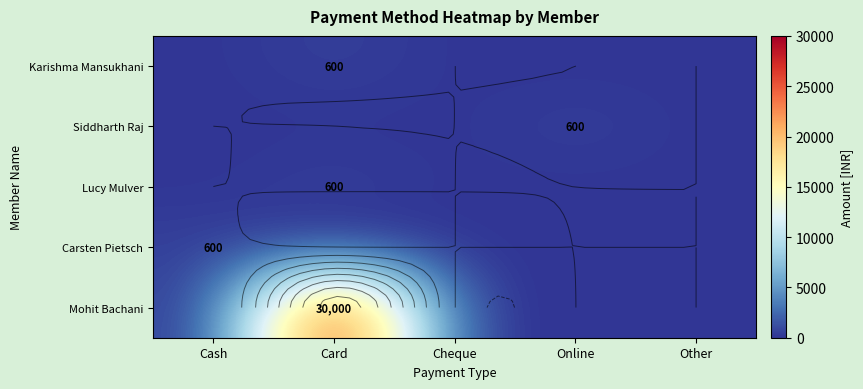

What is the difference between the maximum and minimum values in the Karishma Mansukhani series?

600